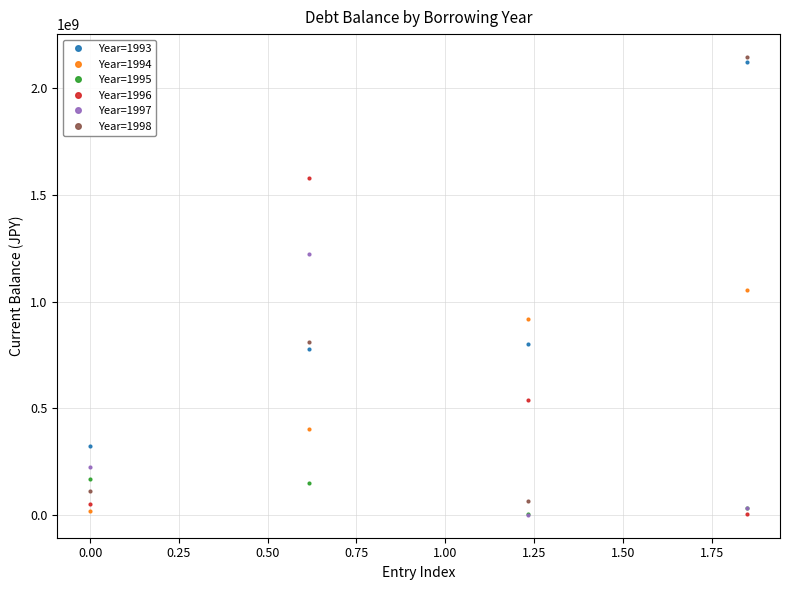

Which series has the largest range (max minus min)?

Year=1998